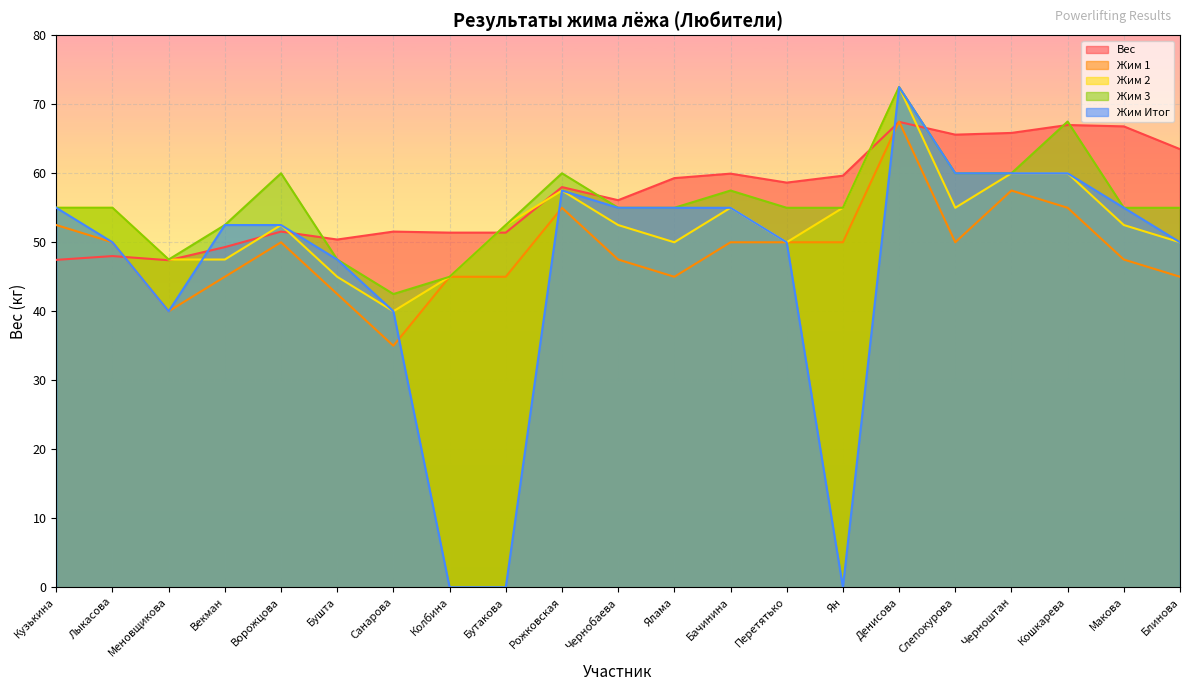

The Жим Итог series shows 50.0 at Перетятько. True or false?

True